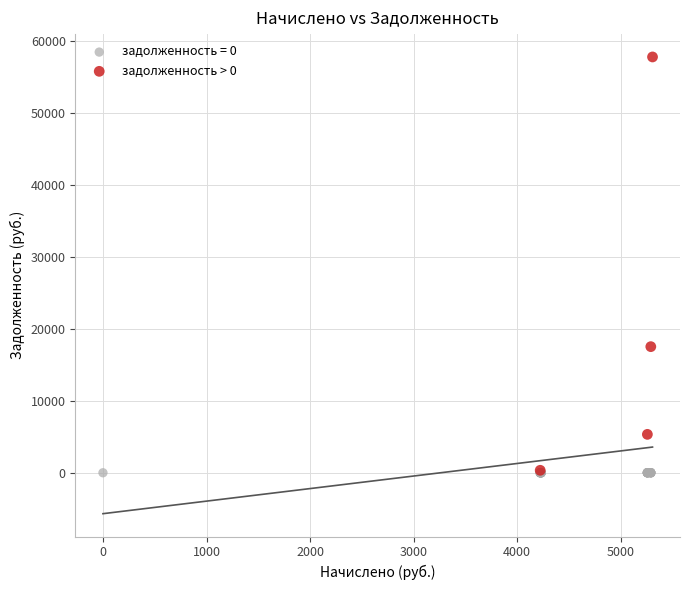

Which series contains the highest Y value?

задолженность > 0